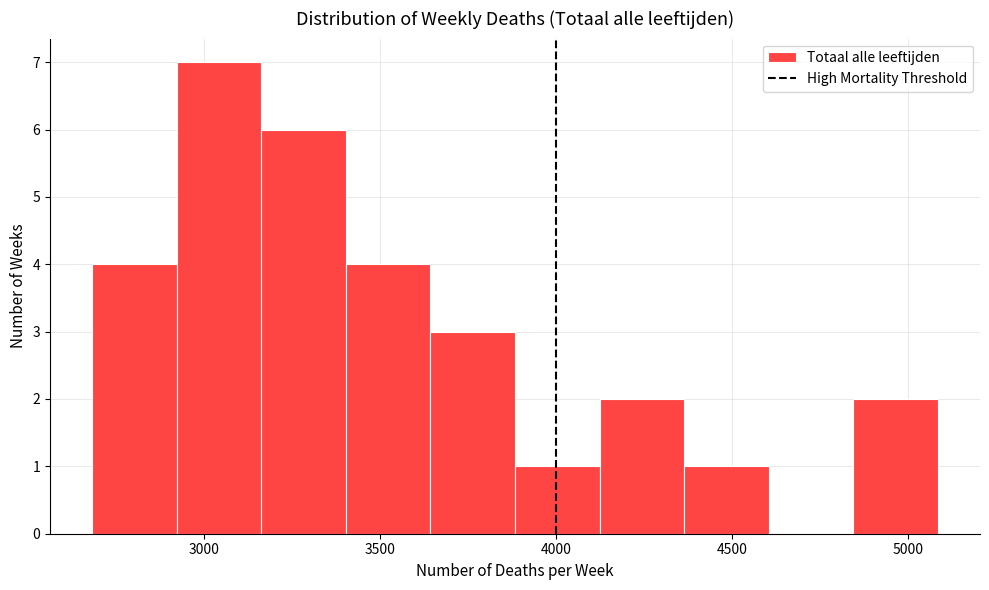

Which range on the x-axis has the tallest bar?

2900 to 3150